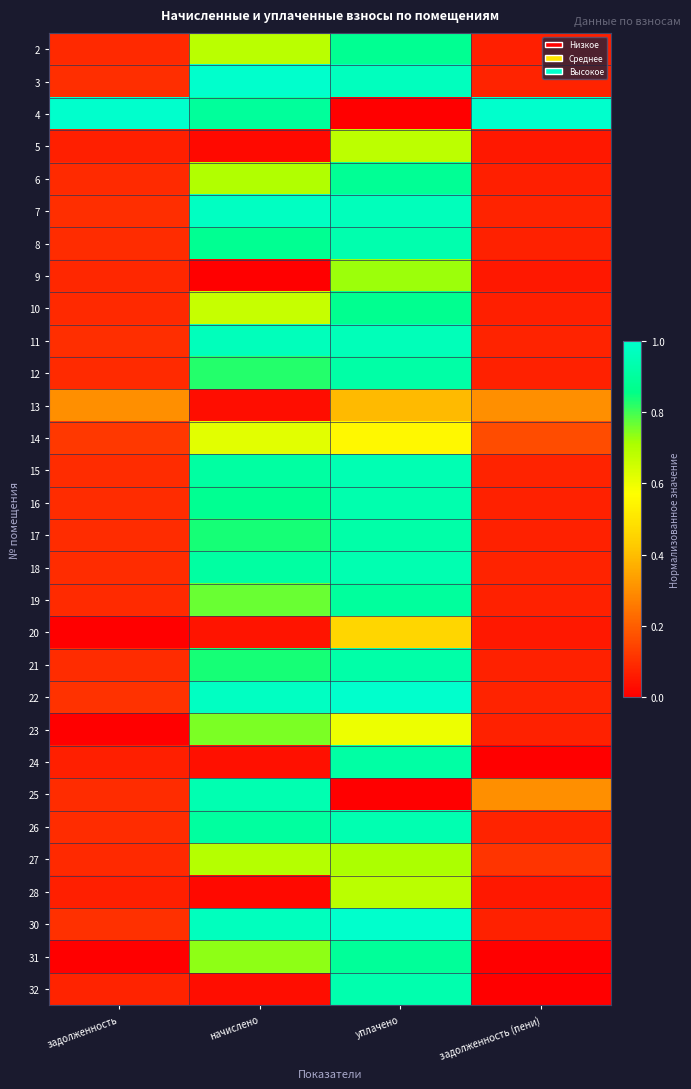

Reading right to left, extract all data points from this chart.

2: задолженность (пени)=0.1	уплачено=0.9	начислено=0.7	задолженность=0.1
3: задолженность (пени)=0.1	уплачено=1.0	начислено=1.0	задолженность=0.1
4: задолженность (пени)=1.0	уплачено=0.0	начислено=0.9	задолженность=1.0
5: задолженность (пени)=0.1	уплачено=0.7	начислено=0.0	задолженность=0.1
6: задолженность (пени)=0.1	уплачено=0.9	начислено=0.7	задолженность=0.1
7: задолженность (пени)=0.1	уплачено=1.0	начислено=1.0	задолженность=0.1
8: задолженность (пени)=0.1	уплачено=0.9	начислено=0.9	задолженность=0.1
9: задолженность (пени)=0.1	уплачено=0.7	начислено=0.0	задолженность=0.1
10: задолженность (пени)=0.1	уплачено=0.9	начислено=0.7	задолженность=0.1
11: задолженность (пени)=0.1	уплачено=1.0	начислено=1.0	задолженность=0.1
12: задолженность (пени)=0.1	уплачено=0.9	начислено=0.8	задолженность=0.1
13: задолженность (пени)=0.3	уплачено=0.4	начислено=0.0	задолженность=0.3
14: задолженность (пени)=0.2	уплачено=0.6	начислено=0.6	задолженность=0.1
15: задолженность (пени)=0.1	уплачено=0.9	начислено=0.9	задолженность=0.1
16: задолженность (пени)=0.1	уплачено=0.9	начислено=0.9	задолженность=0.1
17: задолженность (пени)=0.1	уплачено=0.9	начислено=0.8	задолженность=0.1
18: задолженность (пени)=0.1	уплачено=0.9	начислено=0.9	задолженность=0.1
19: задолженность (пени)=0.1	уплачено=0.9	начислено=0.8	задолженность=0.1
20: задолженность (пени)=0.1	уплачено=0.5	начислено=0.0	задолженность=0.0
21: задолженность (пени)=0.1	уплачено=0.9	начислено=0.8	задолженность=0.1
22: задолженность (пени)=0.1	уплачено=1.0	начислено=1.0	задолженность=0.1
23: задолженность (пени)=0.1	уплачено=0.6	начислено=0.8	задолженность=0.0
24: задолженность (пени)=0.0	уплачено=0.9	начислено=0.0	задолженность=0.1
25: задолженность (пени)=0.3	уплачено=0.0	начислено=0.9	задолженность=0.1
26: задолженность (пени)=0.1	уплачено=0.9	начислено=0.9	задолженность=0.1
27: задолженность (пени)=0.1	уплачено=0.7	начислено=0.7	задолженность=0.1
28: задолженность (пени)=0.1	уплачено=0.7	начислено=0.0	задолженность=0.1
30: задолженность (пени)=0.1	уплачено=1.0	начислено=1.0	задолженность=0.1
31: задолженность (пени)=0.0	уплачено=0.9	начислено=0.7	задолженность=0.0
32: задолженность (пени)=0.0	уплачено=0.9	начислено=0.0	задолженность=0.1